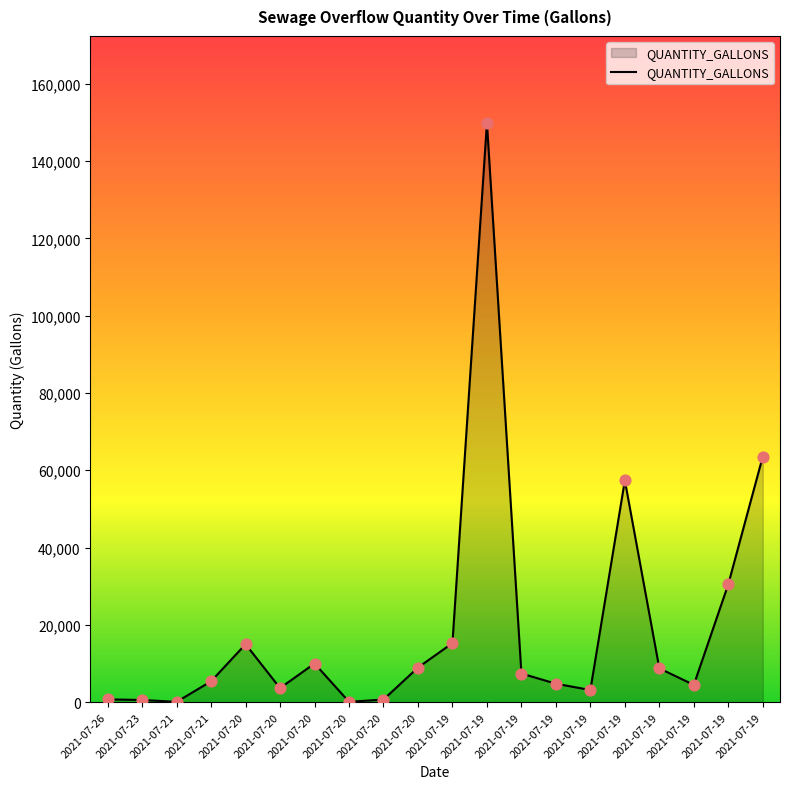

Between 2021-07-26 and 2021-07-20, which is larger?

2021-07-20